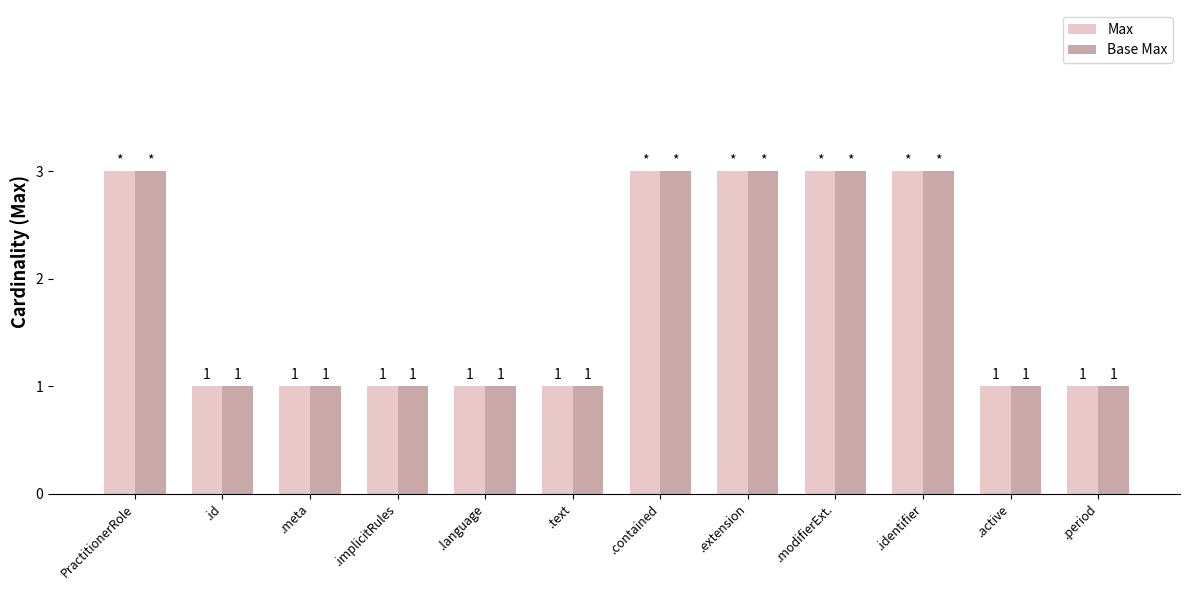

What is the sum of all Max values?

22